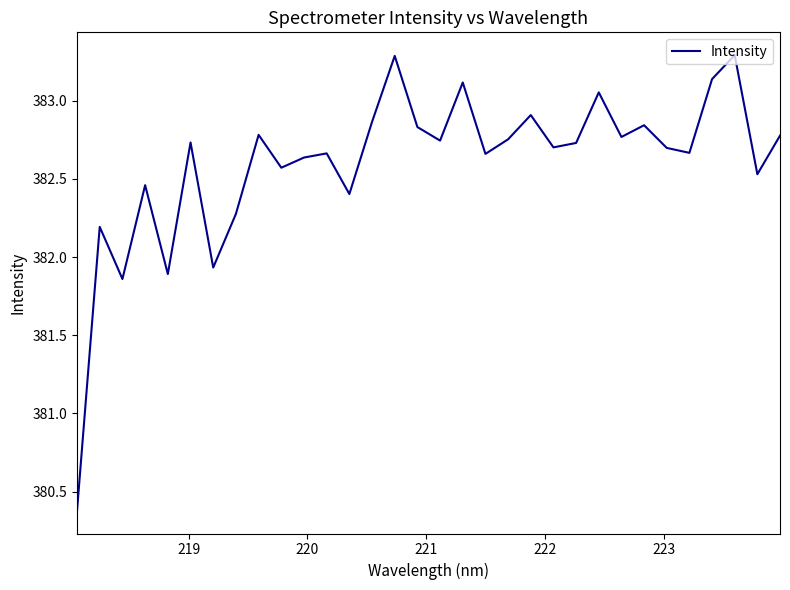

What is the maximum value shown in the chart?

383.3